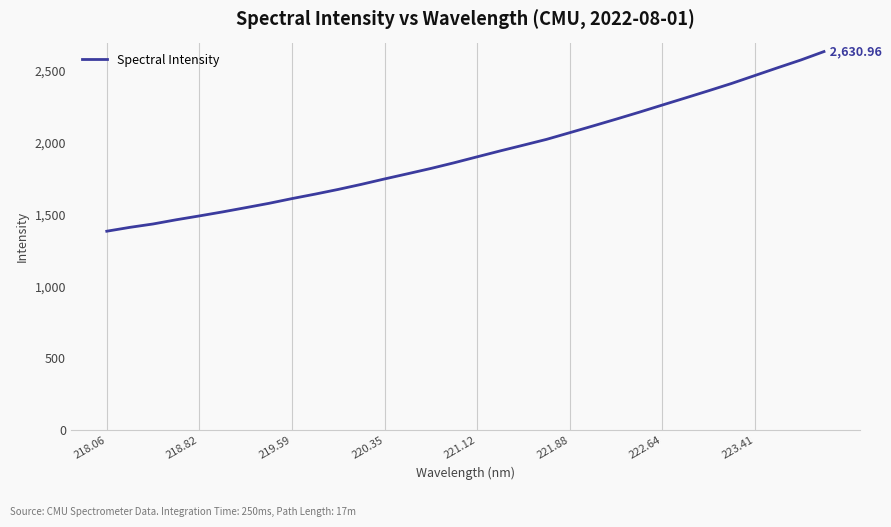

What is the smallest value displayed?

1383.5